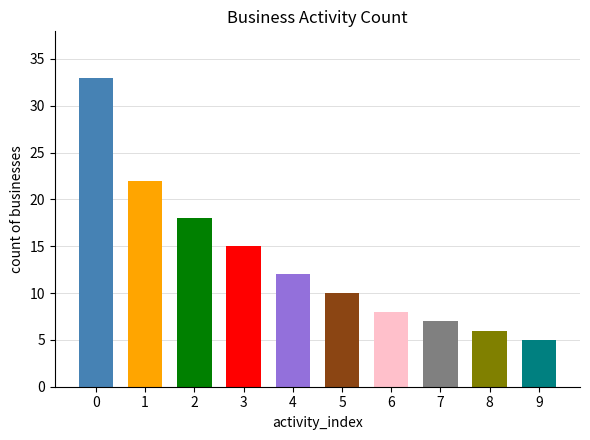

How many bars are there in total?

10